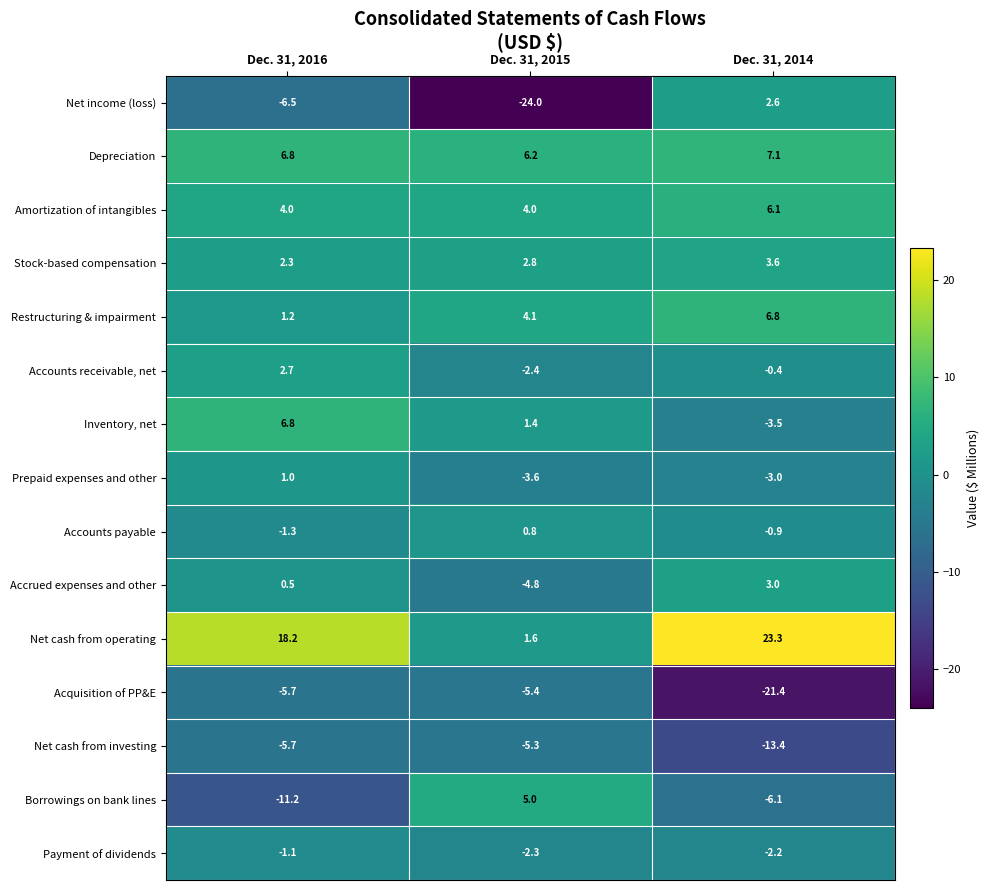

How many distinct data groups are displayed?

15